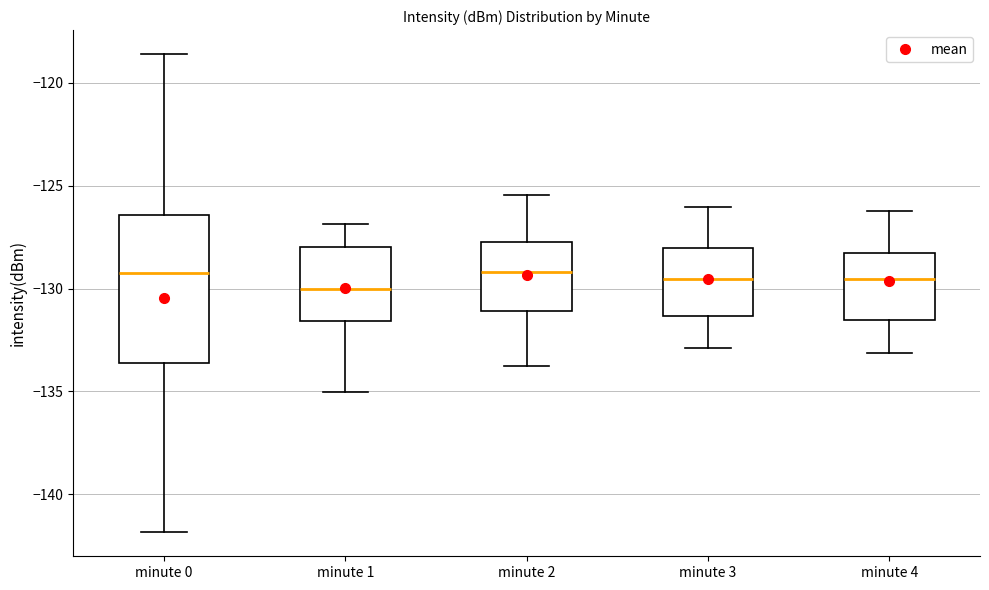

Which box has the lowest median line?

minute 1